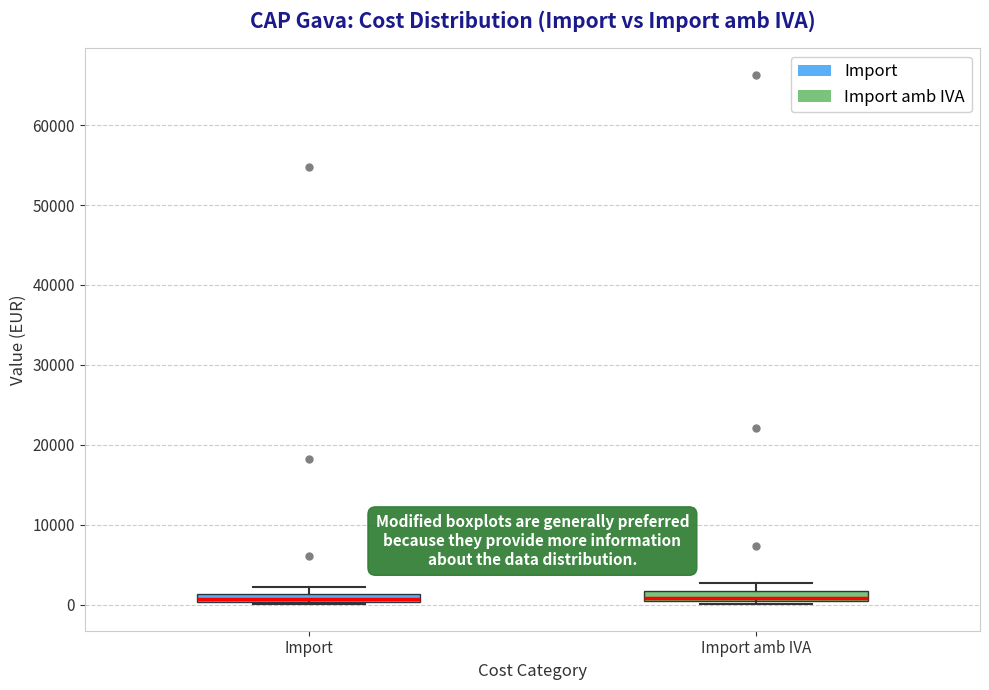

Where is the lower edge of the box for Import amb IVA on the y-axis? The values are not printed on the chart, so give them approximately, as read against the axis.

0